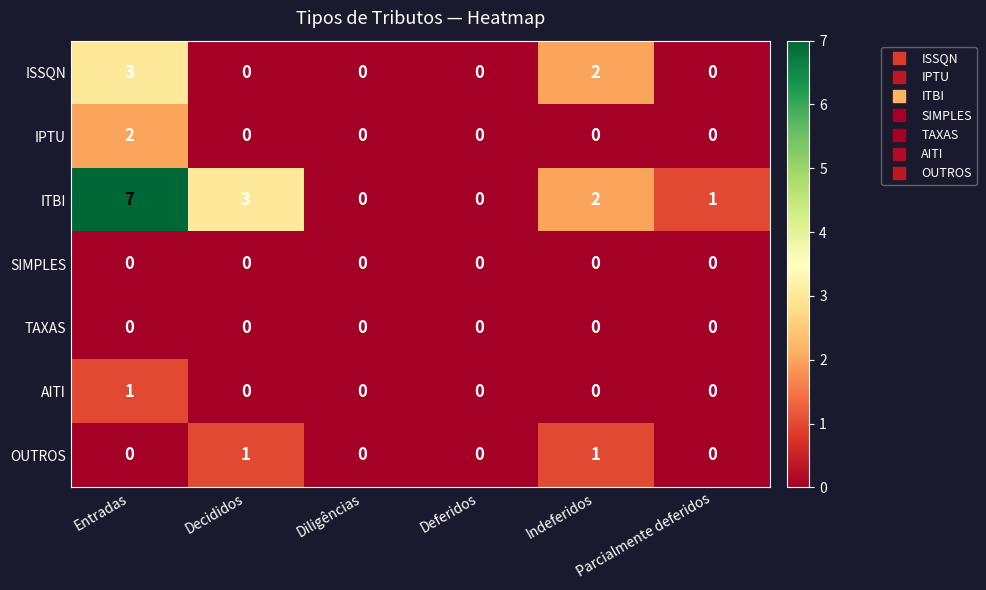

How many values in IPTU are above zero?

1